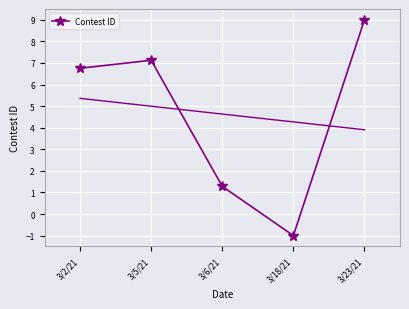

Where does the data first go above 6?

3/2/21